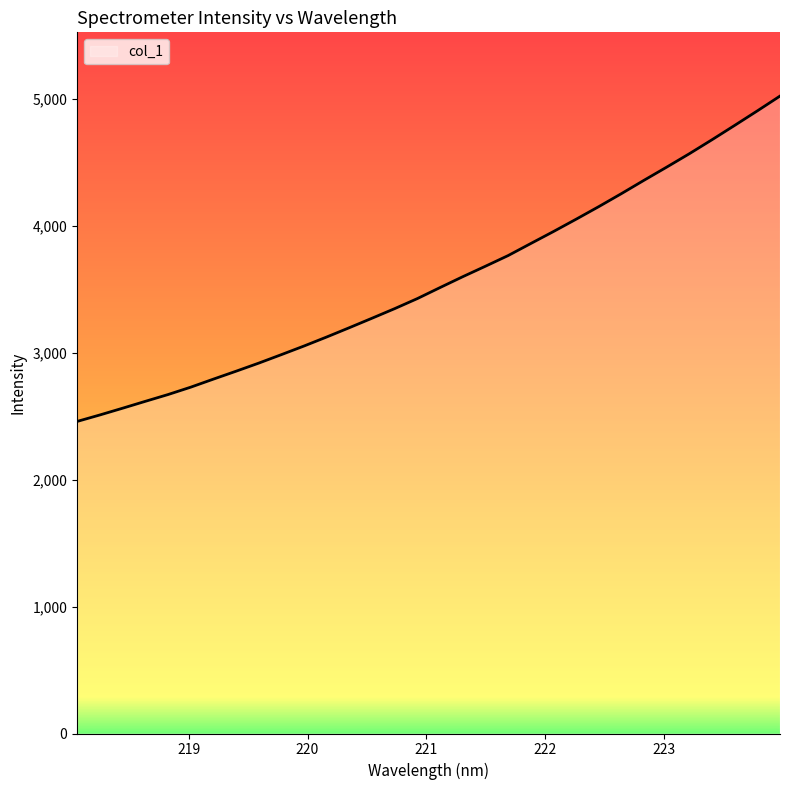

What is the difference between the maximum and minimum values?

2563.6